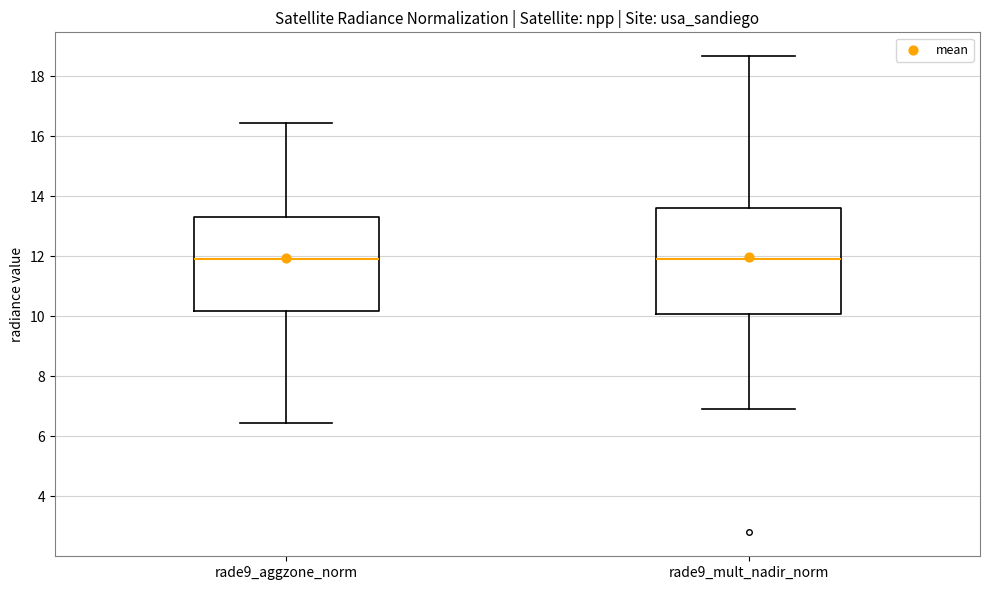

Reading left to right, transcribe this box plot: for each box, give where its median line is, the range the box spans, and where its two whiskers end, as read against the y-axis. The values are not printed on the chart, so give them approximately, as read against the axis.

rade9_aggzone_norm: median 12.0, box 10.2 to 13.4, whiskers 6.4 to 16.4
rade9_mult_nadir_norm: median 12.0, box 10.0 to 13.6, whiskers 6.8 to 18.6